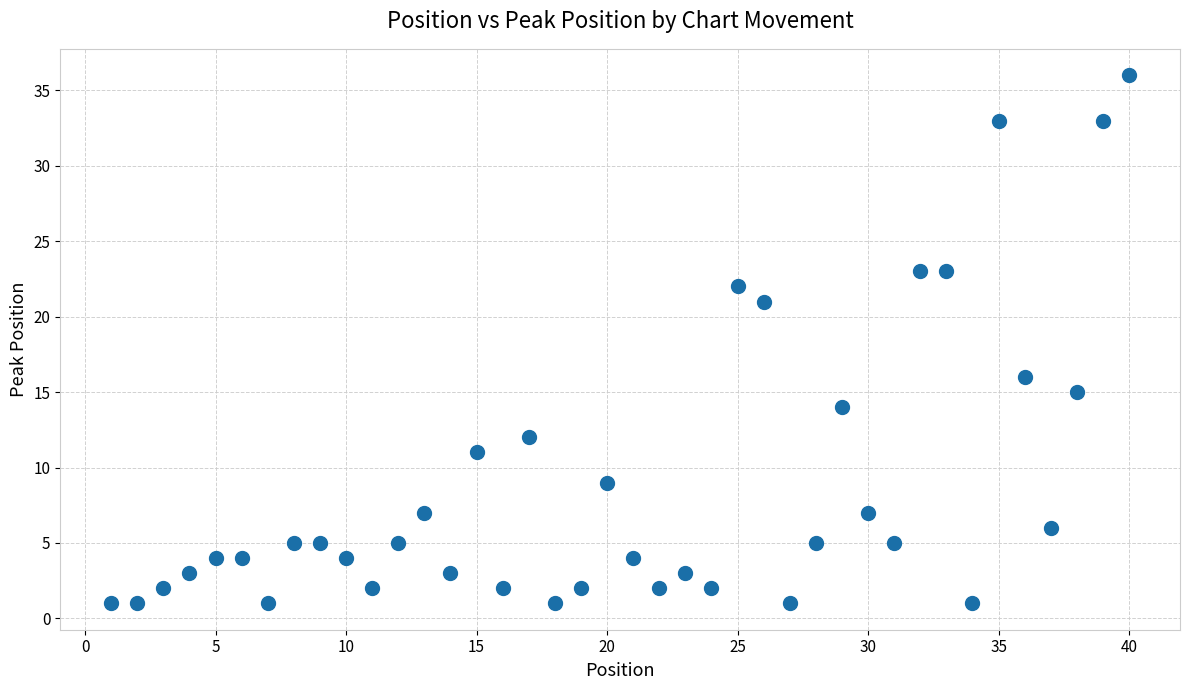

What is the range of X values (max minus min)?

39